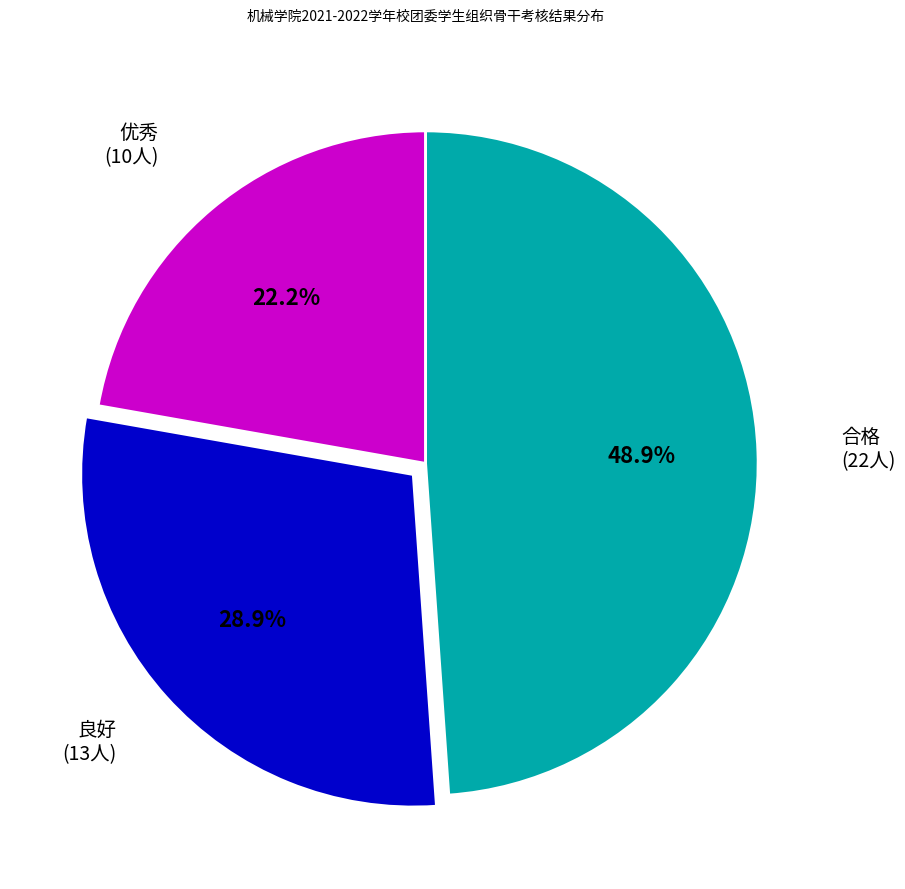

Is it true that 优秀 is 31% of the pie?

False